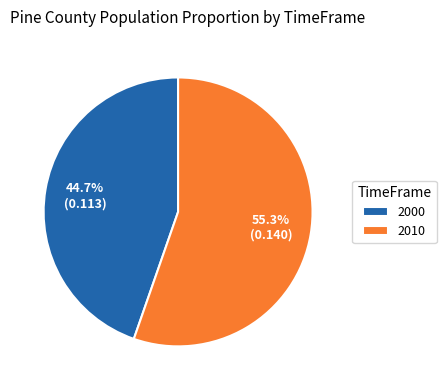

Which slice is the largest?

2010